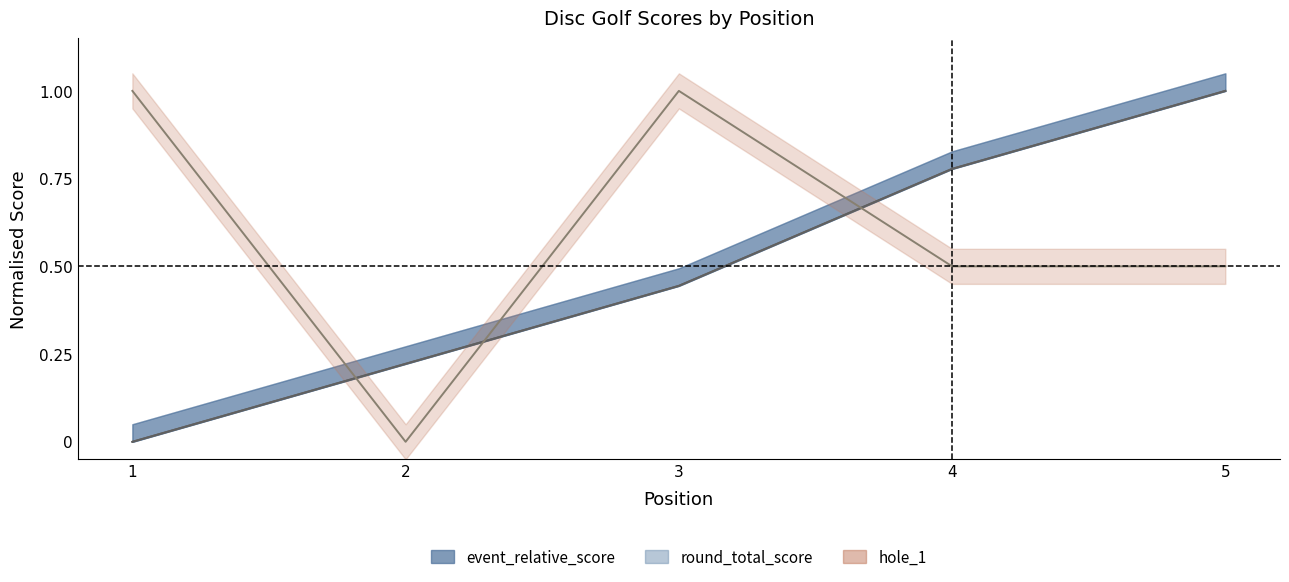

Is this an area chart (filled region under the line)?

No